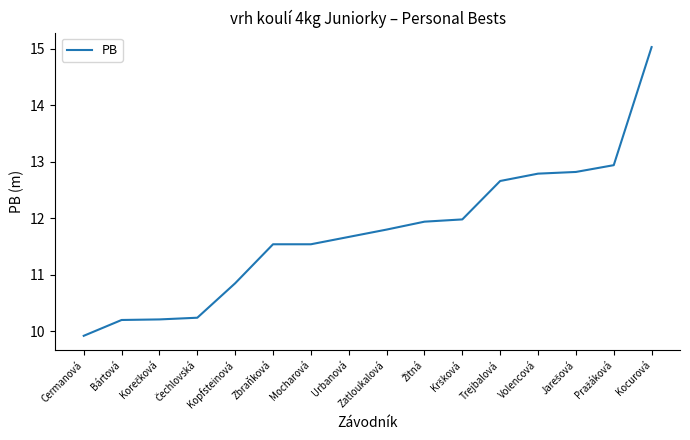

What position from the left is Mocharová?

7